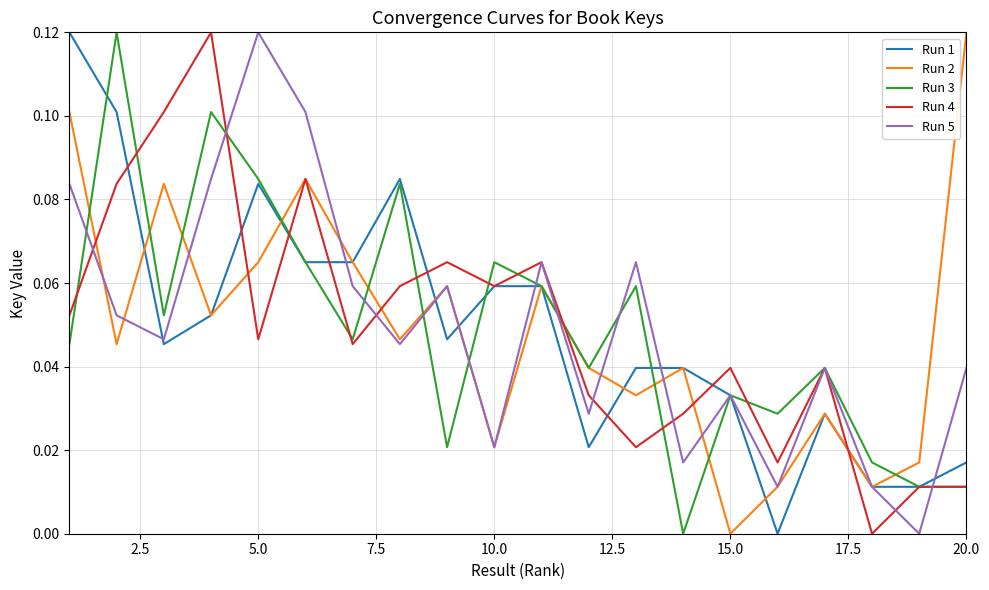

True or false: Run 5 and Run 2 cross at least once.

True